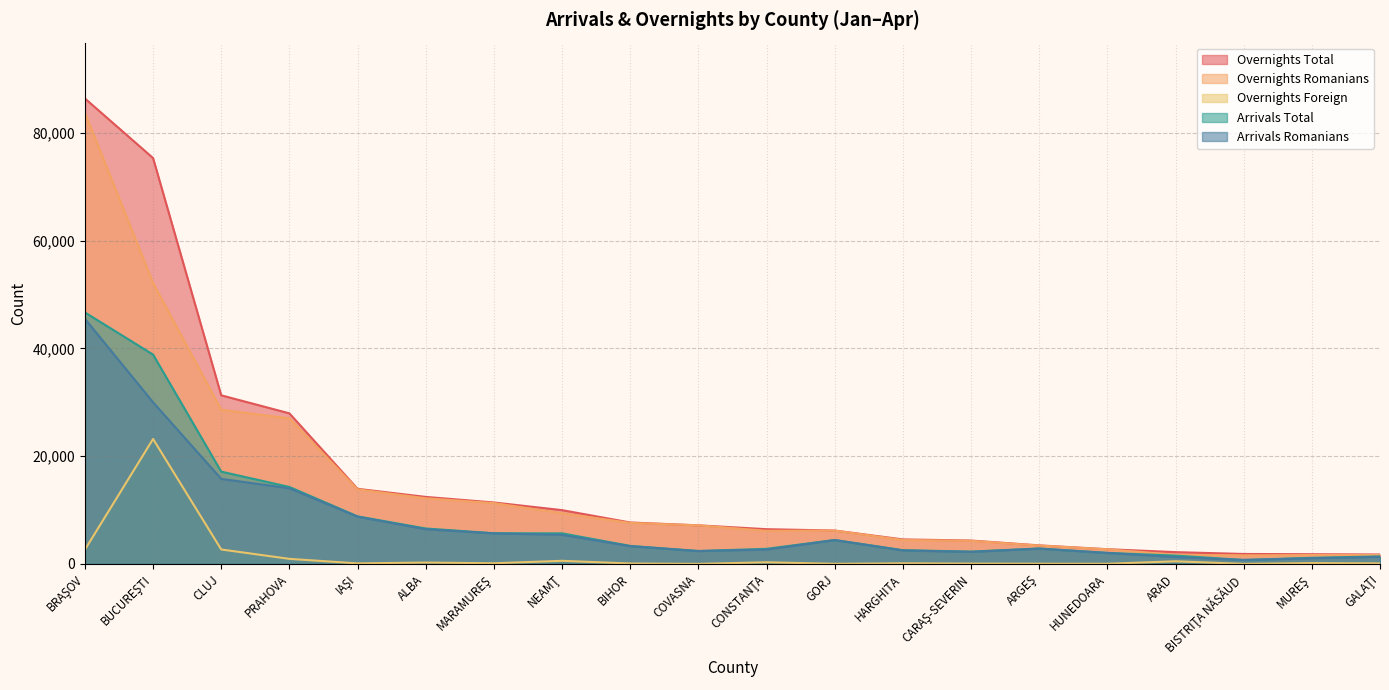

What is the difference between the second highest and minimum values in the Overnights Foreign series?

2679